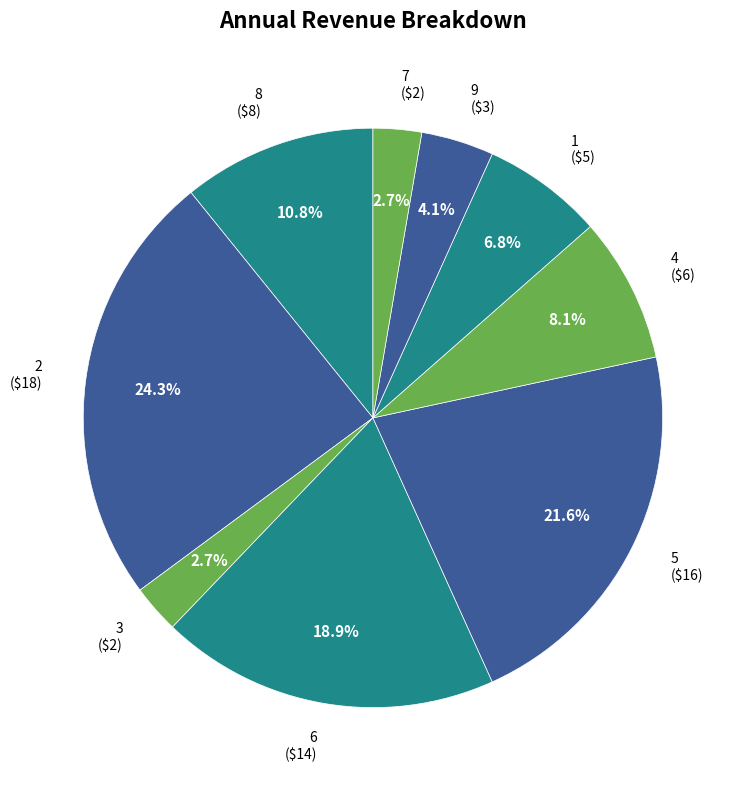

What is the largest slice in the pie chart?

2 ($18)